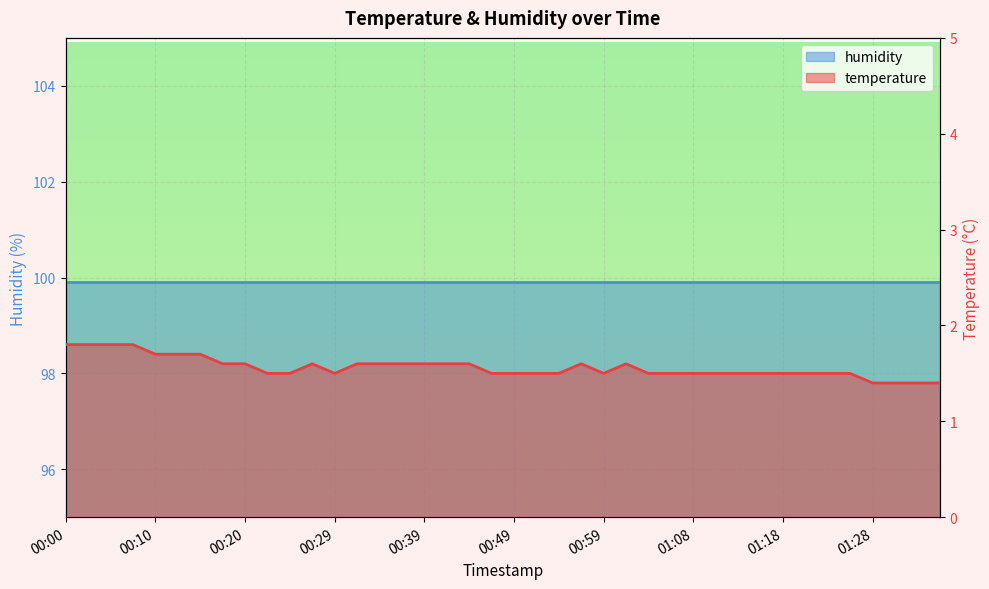

At which category does the data reach its first local peak?

00:27